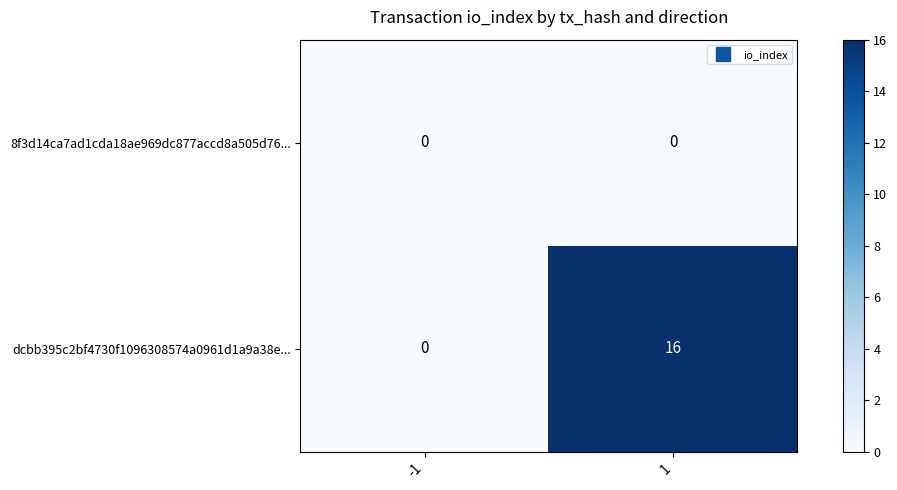

Which series has the largest total across all categories?

dcbb395c2bf4730f1096308574a0961d1a9a38e...